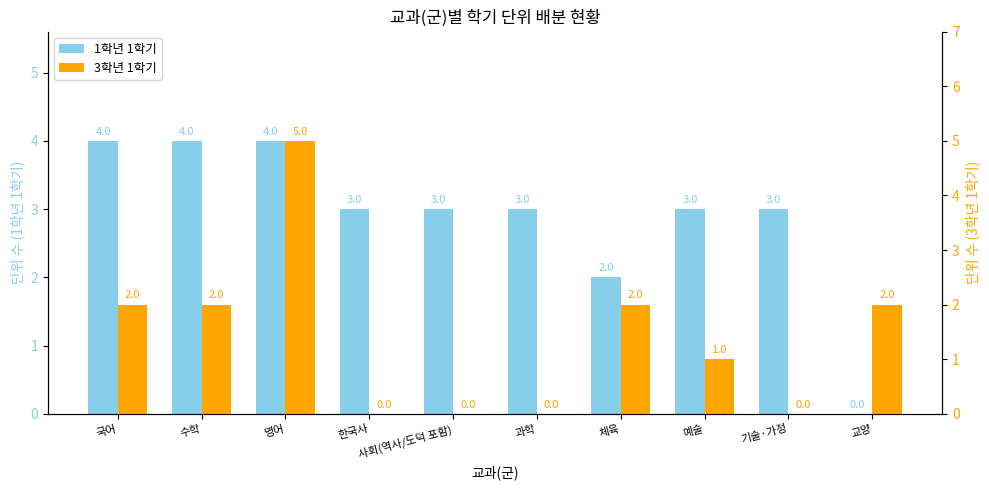

Rank the series at 국어 from highest to lowest value.

1학년 1학기, 3학년 1학기